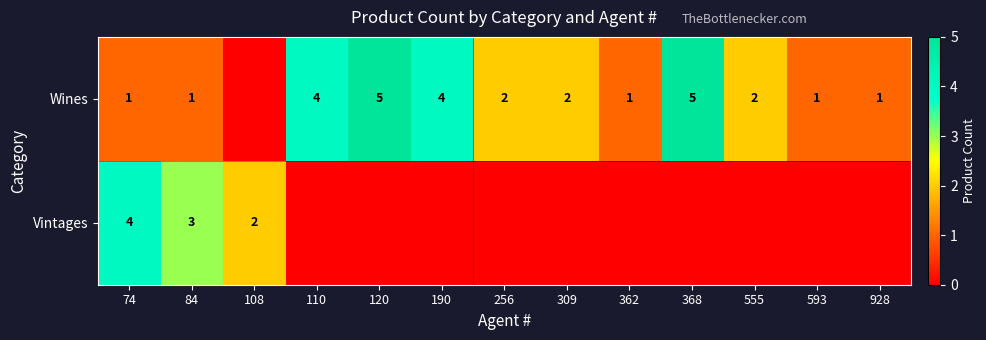

What is the difference between the highest and lowest values at 368?

5